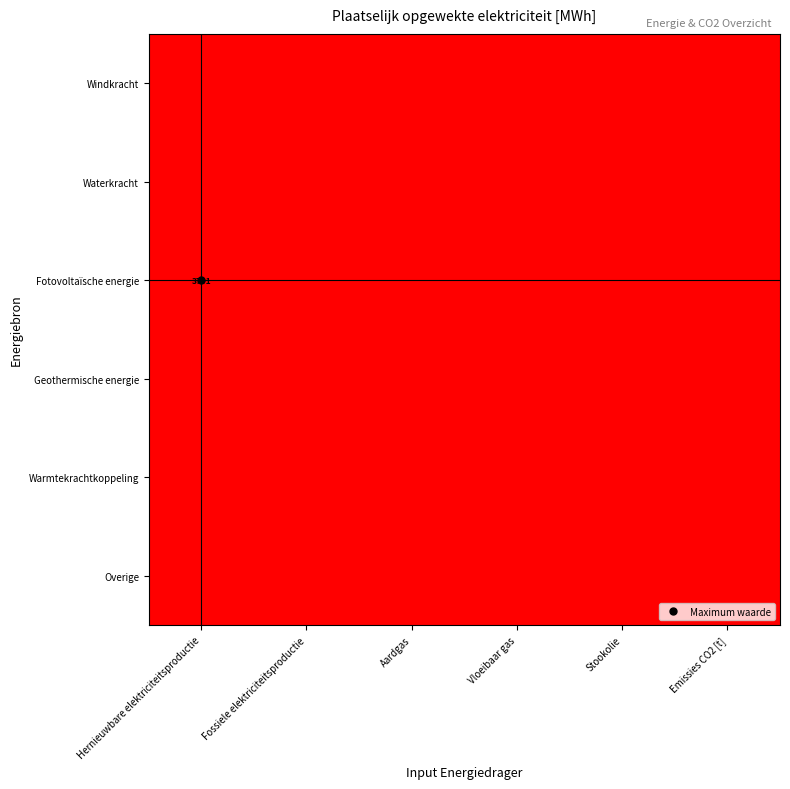

What is the maximum value shown in the chart?

1